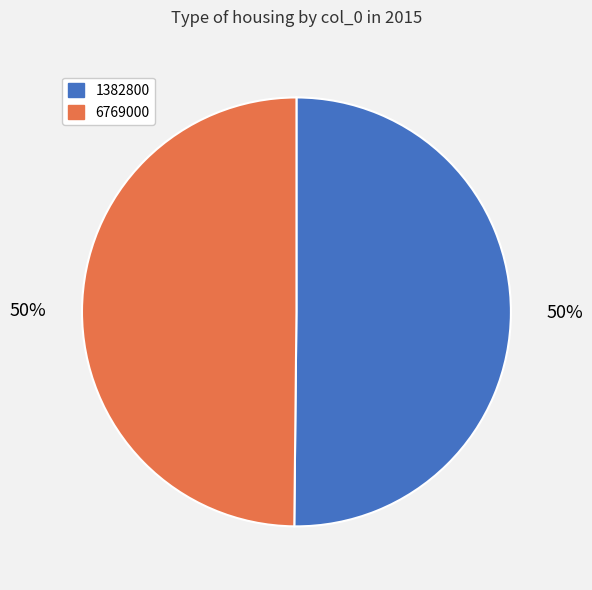

To the nearest percent, what percentage of the pie is 1382800?

50%